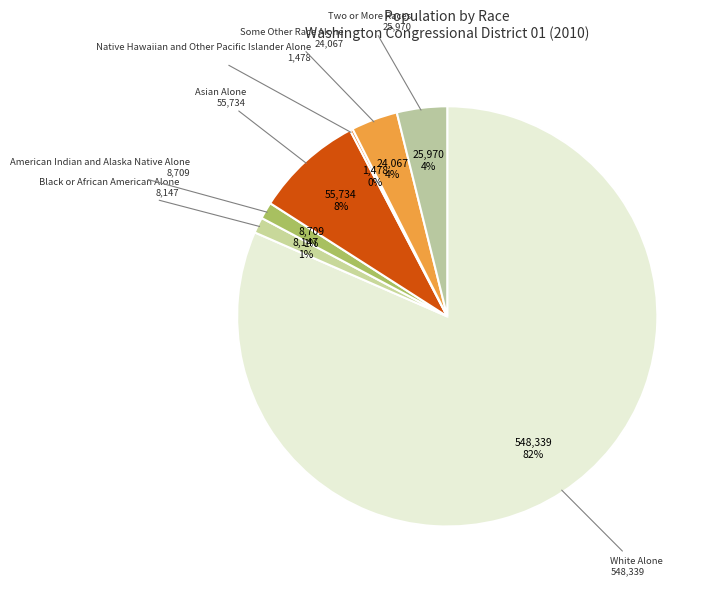

Is the sum of Black or African American Alone and American Indian and Alaska Native Alone greater than half?

No